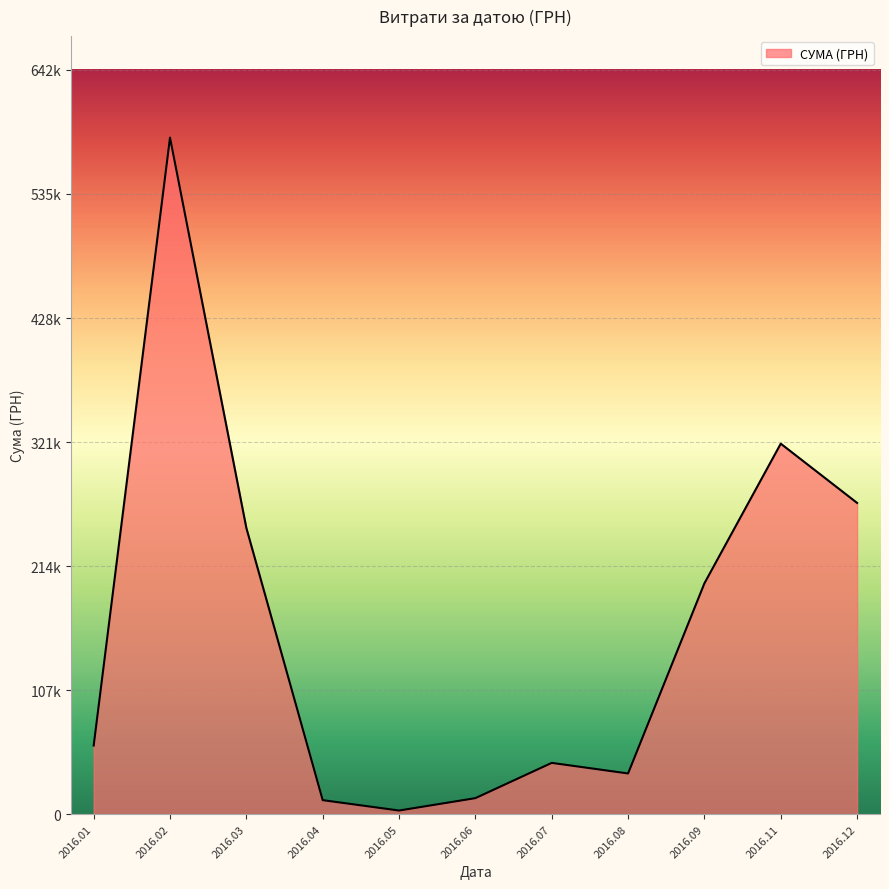

Does the chart have visible grid lines?

Yes